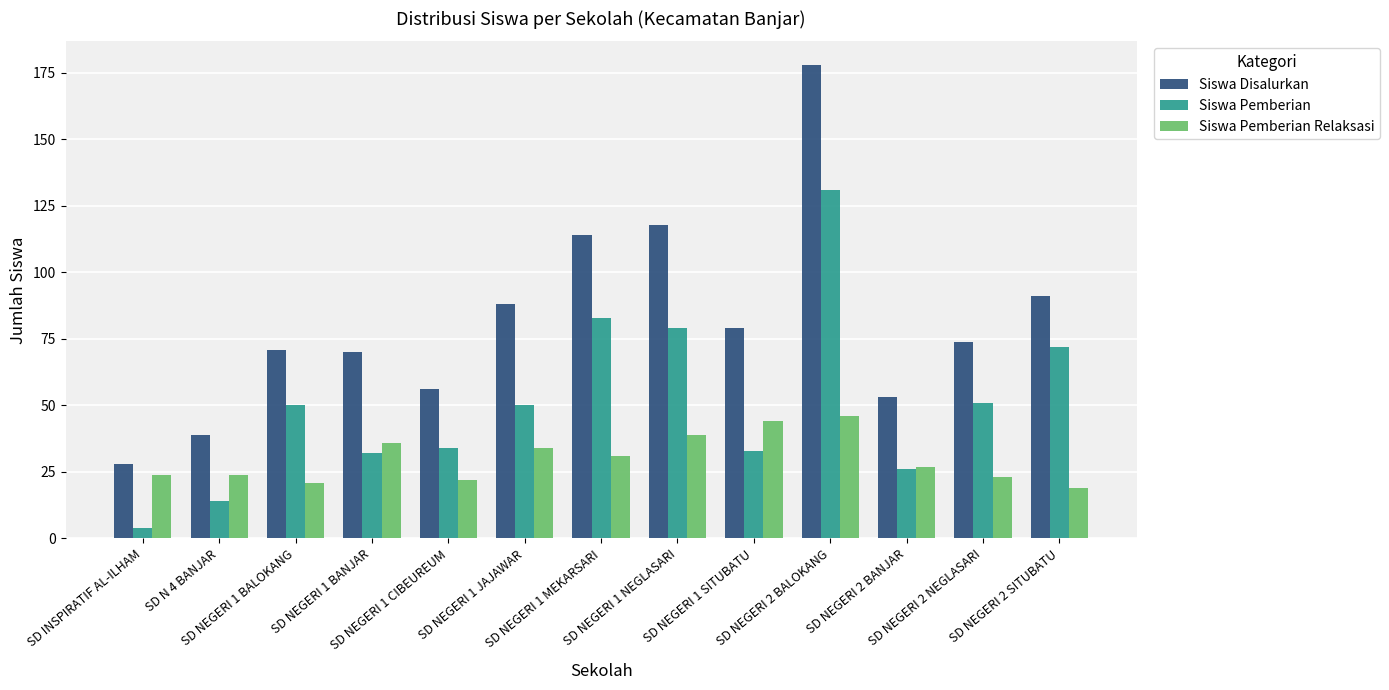

What is the minimum value shown in the chart?

4